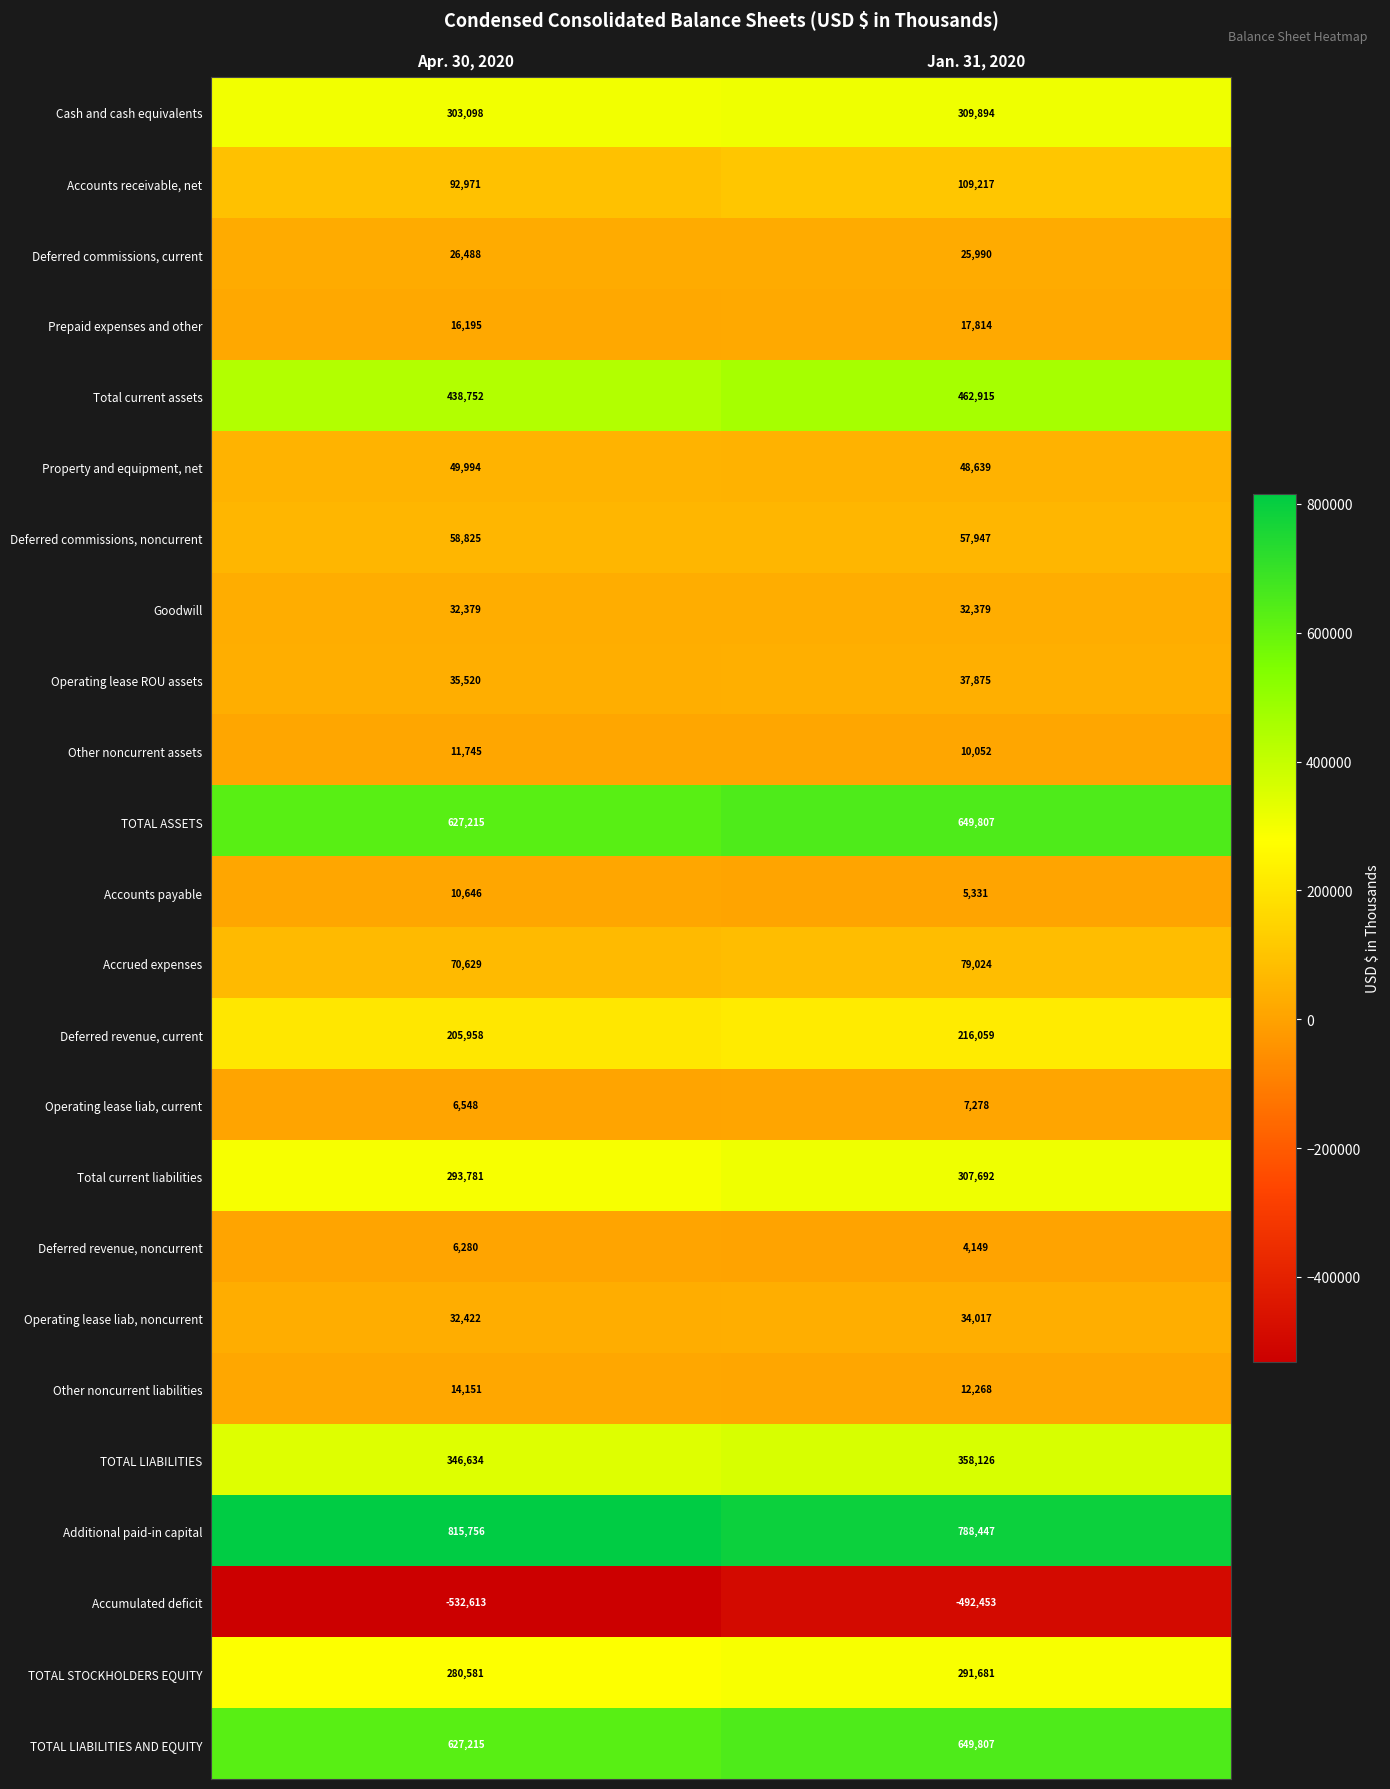

True or false: Other noncurrent assets has a value of 18519 at Apr. 30, 2020.

False